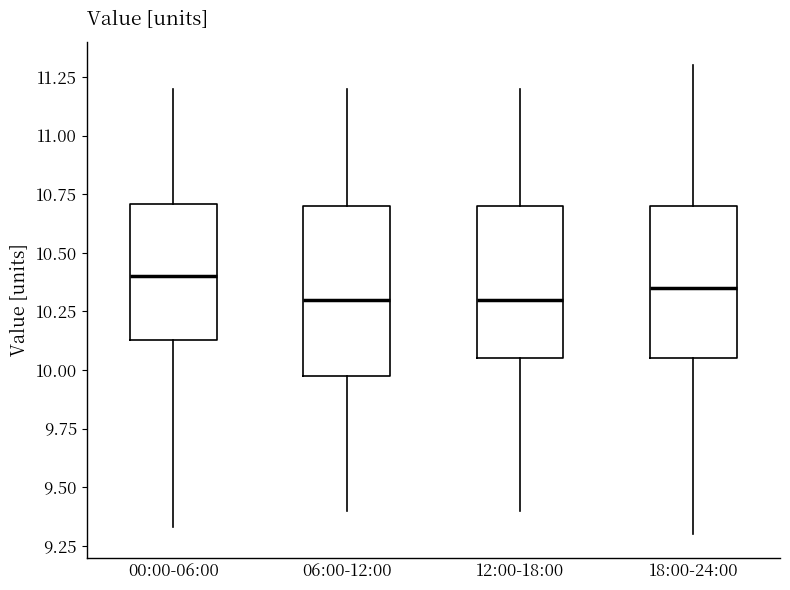

Where does the upper whisker of the box for 18:00-24:00 end on the y-axis? The values are not printed on the chart, so give them approximately, as read against the axis.

11.30